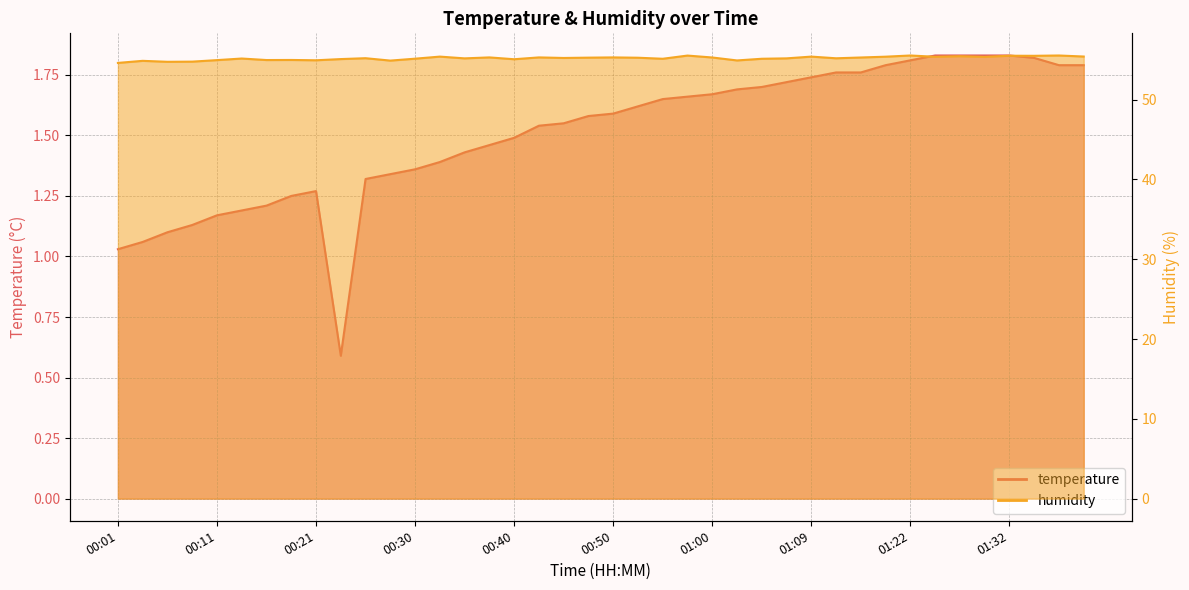

How many lines are shown in the chart?

2